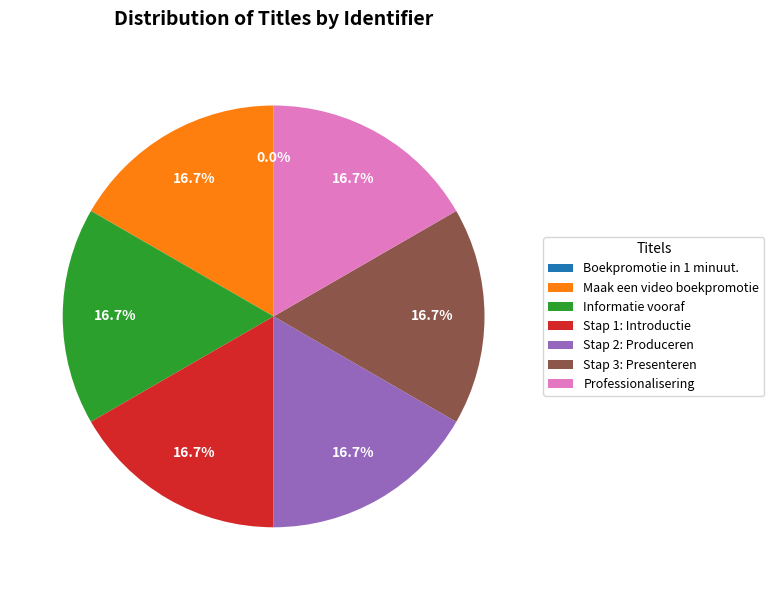

Approximately how many times larger is the value at Stap 2: Produceren compared to Maak een video boekpromotie?

1.0